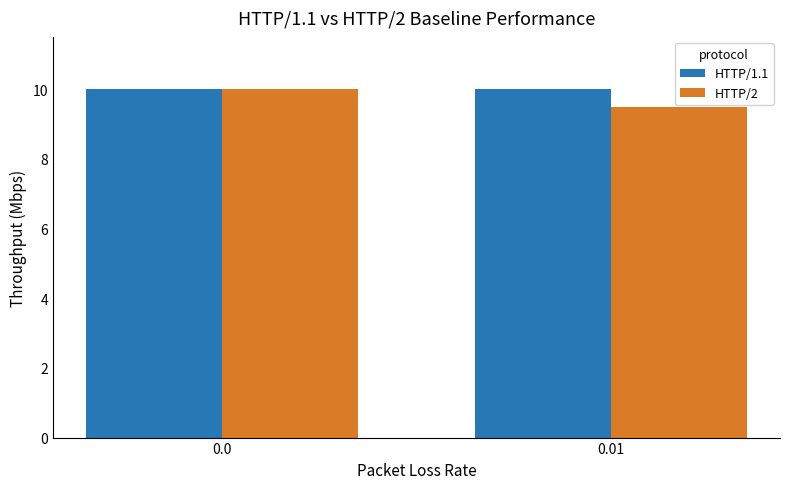

True or false: HTTP/1.1 has a value of 10.0 at 0.0.

True